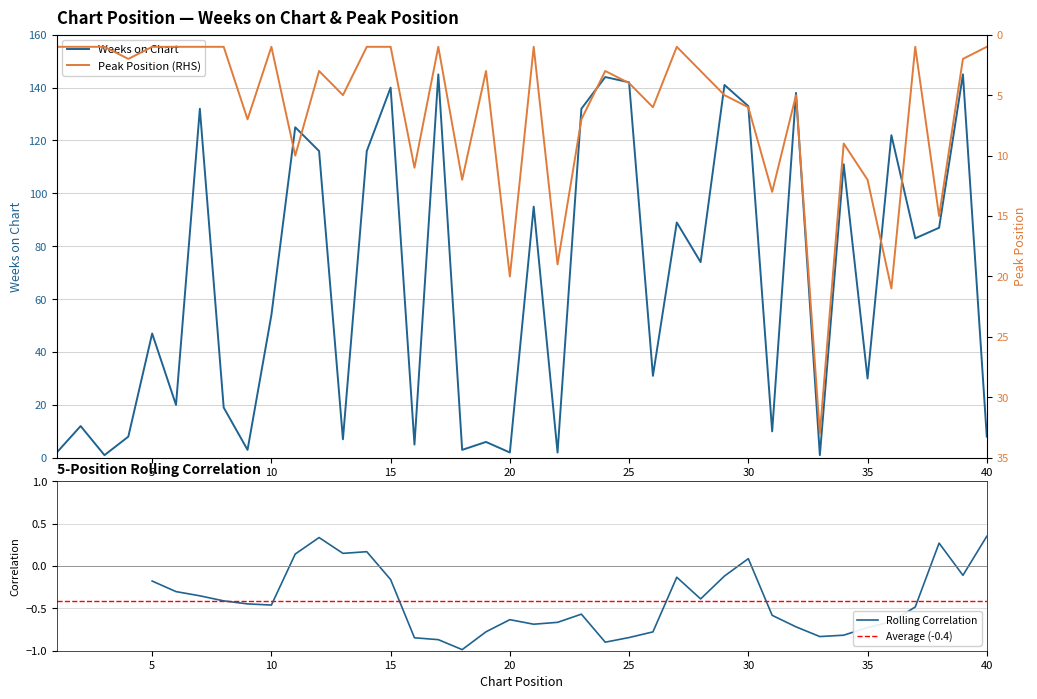

Reading left to right, extract all data points from this chart.

Weeks on Chart: 2	12	1	8	47	20	132	19	3	54	125	116	7	116	140	5	145	3	6	2	95	2	132	144	142	31	89	74	141	133	10	138	1	111	30	122	83	87	145	8
Peak Position: 1	1	1	2	1	1	1	1	7	1	10	3	5	1	1	11	1	12	3	20	1	19	7	3	4	6	1	3	5	6	13	5	33	9	12	21	1	15	2	1